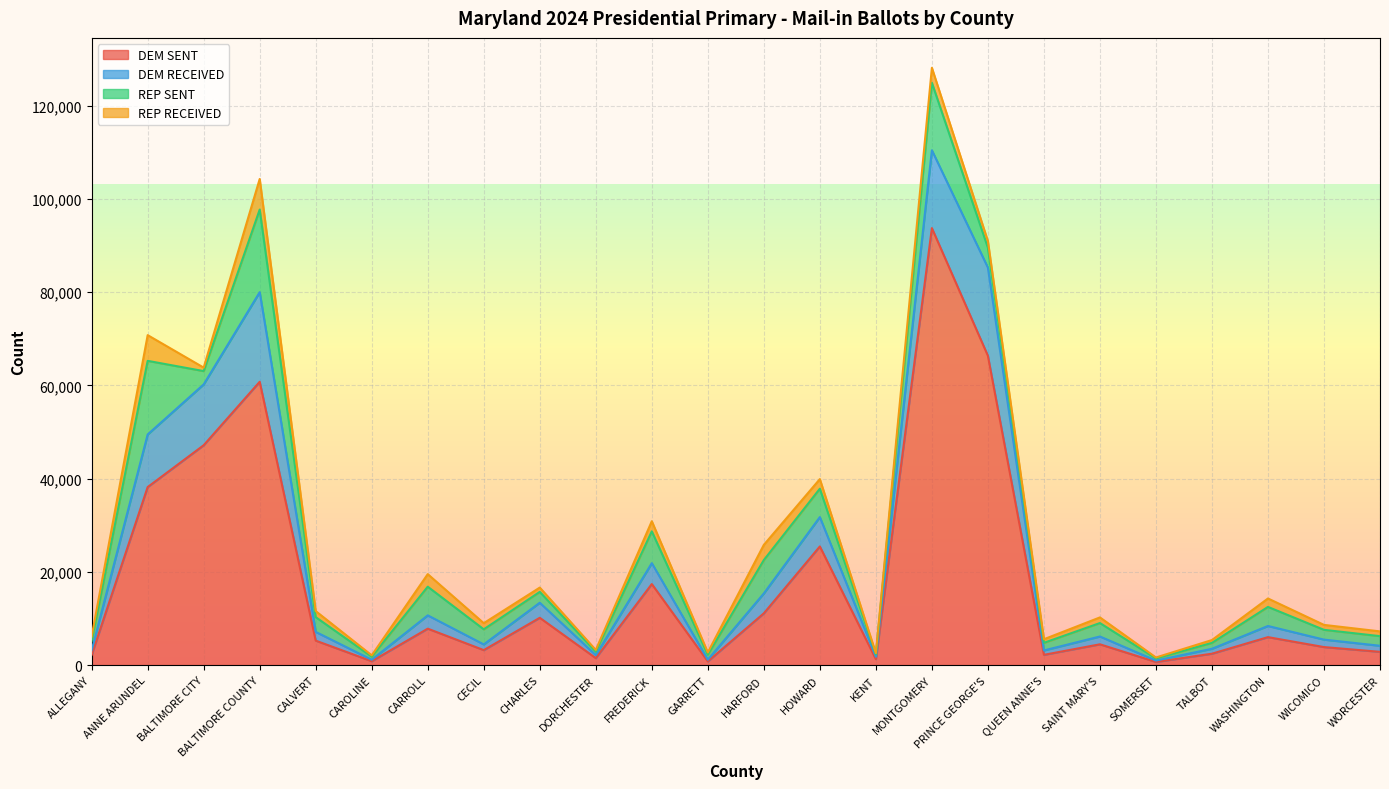

What is the sum of the DEM SENT values at BALTIMORE COUNTY and BALTIMORE CITY?

107967